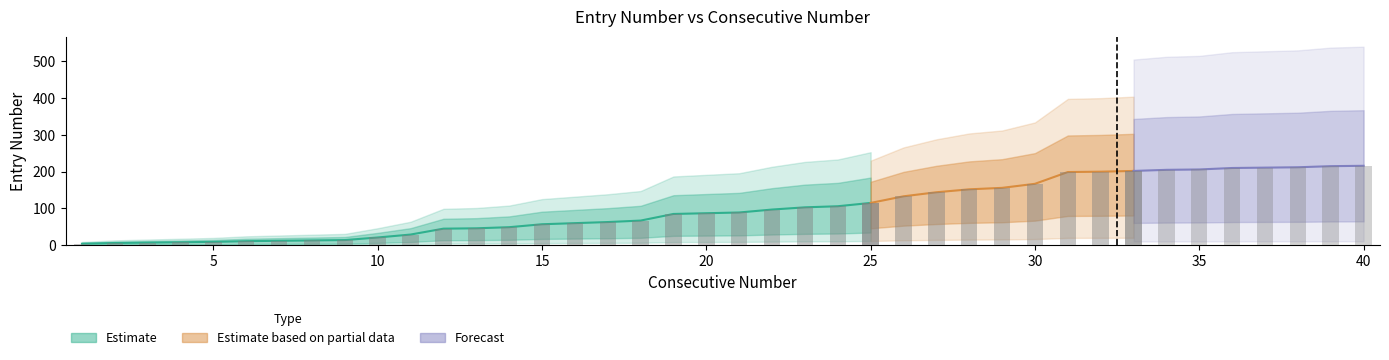

Rank the categories by value from lowest to highest.

1, 2, 3, 4, 5, 6, 7, 8, 9, 10, 11, 12, 13, 14, 15, 16, 17, 18, 19, 20, 21, 22, 23, 24, 25, 26, 27, 28, 29, 30, 31, 32, 33, 34, 35, 36, 37, 38, 39, 40